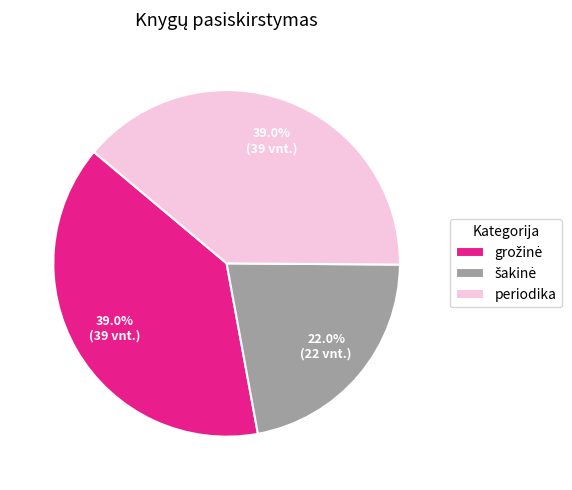

Does periodika account for over 50% of the chart?

No